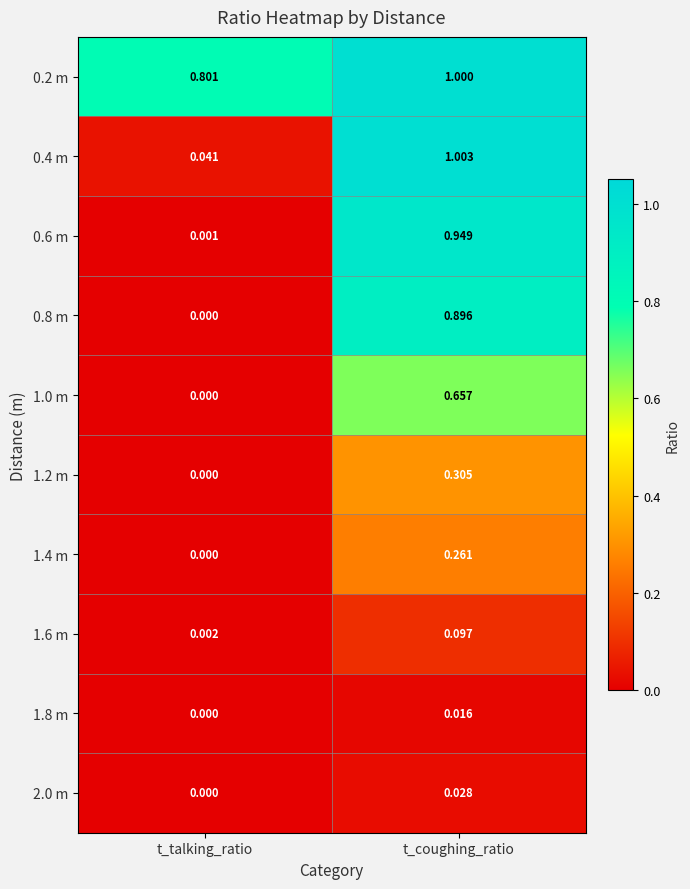

List the labels in order of 1.2 m value, smallest first.

t_talking_ratio, t_coughing_ratio